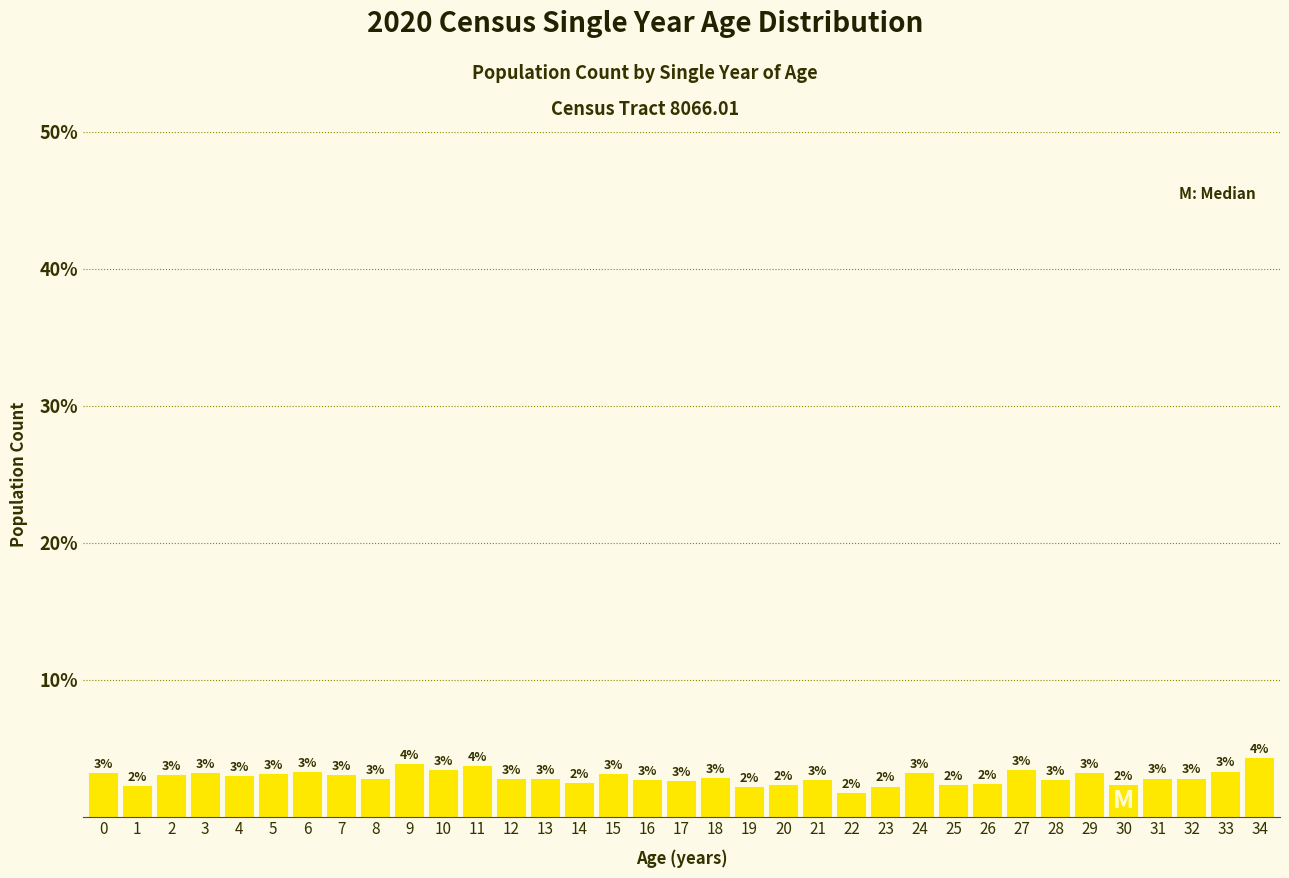

Is it true that the value at 12 is 2.7?

True